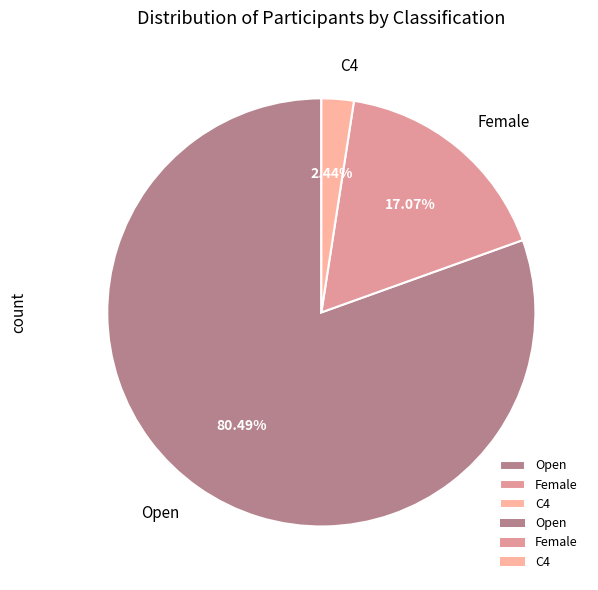

Is there a majority slice in this chart?

Yes